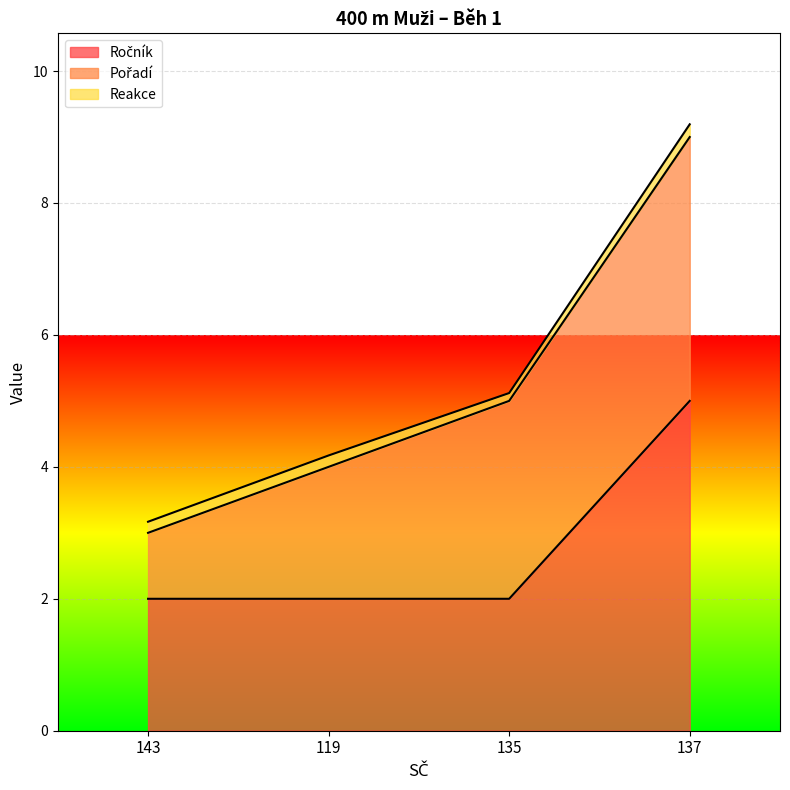

True or false: Reakce and Ročník intersect in this chart.

False